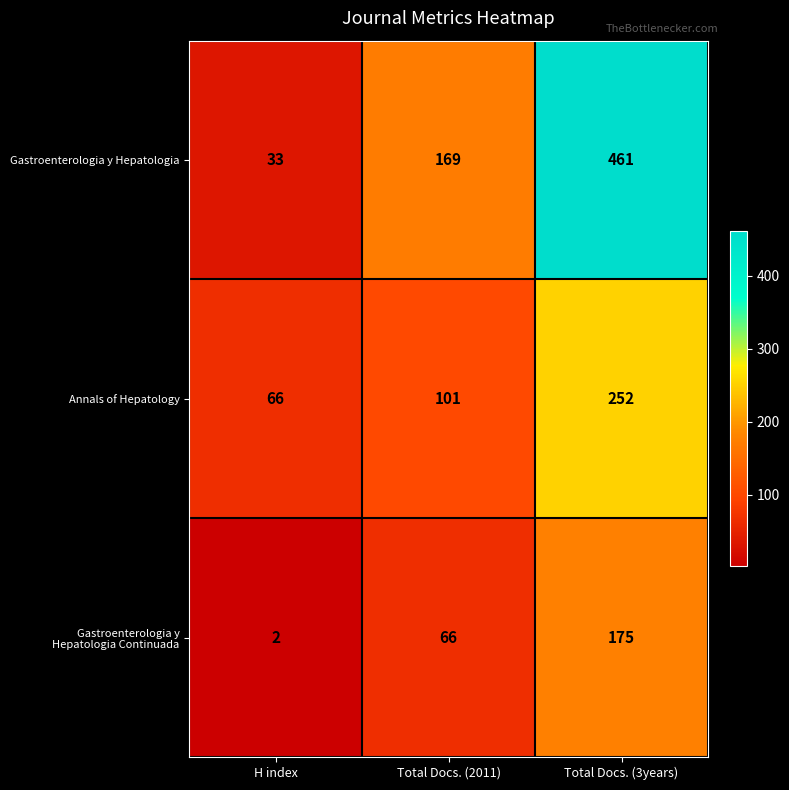

Which series has the widest spread of values?

Gastroenterologia y Hepatologia